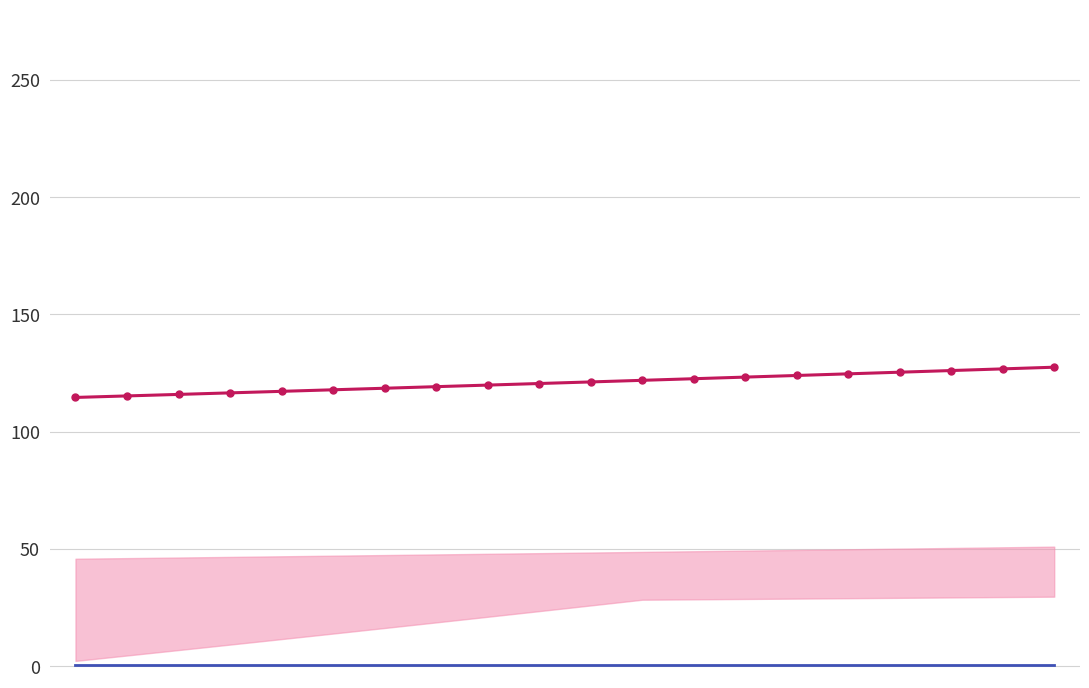

True or false: Interest (flat) has more than 0 interior local peaks.

False